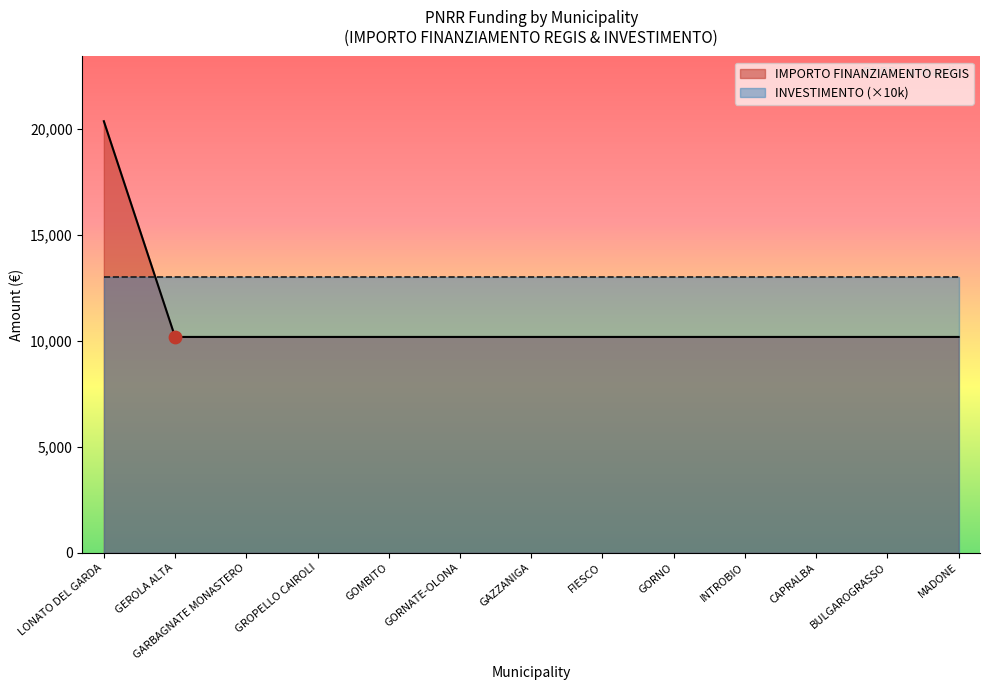

Approximately how many times larger is the value at FIESCO compared to INTROBIO?

1.0